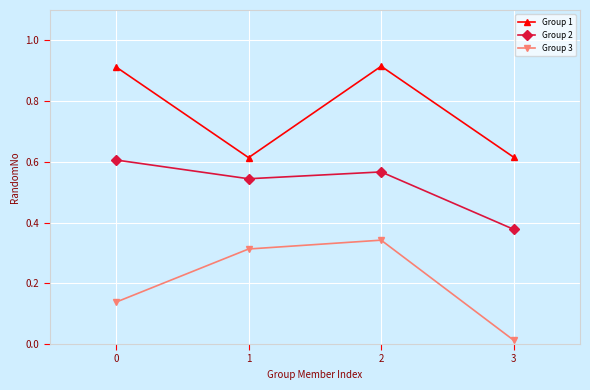

Is the value of Group 3 at 2 greater than the value of Group 1 at 0?

No